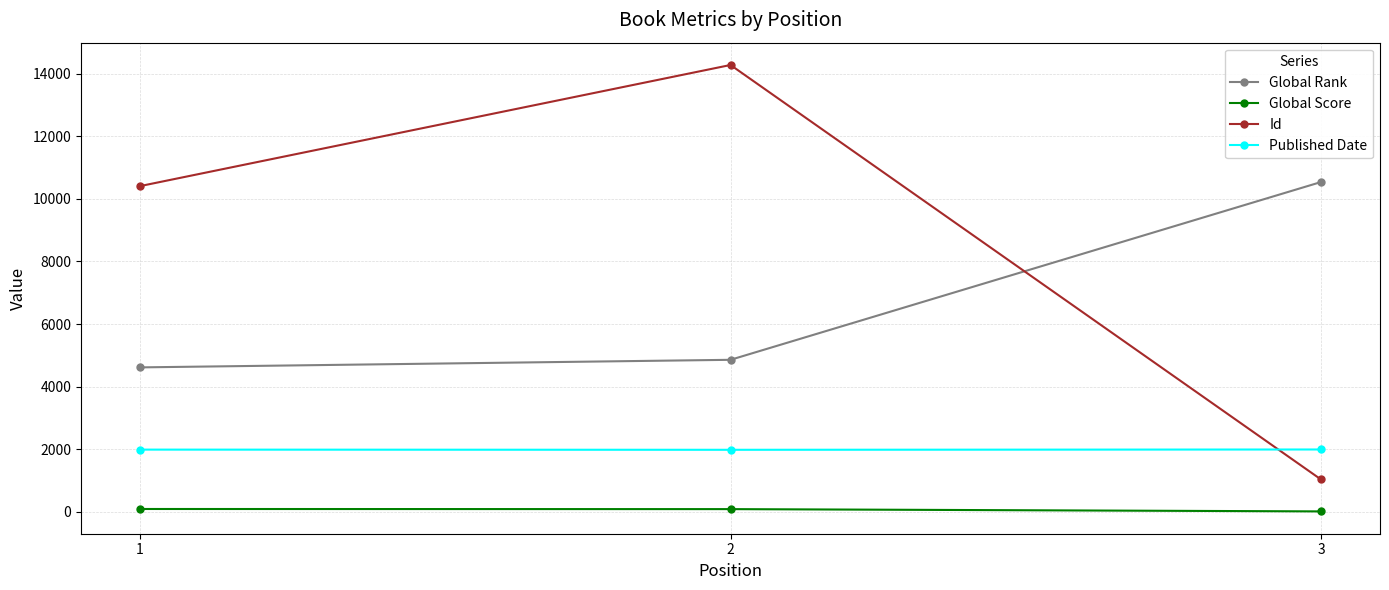

Which series has the widest spread of values?

Id